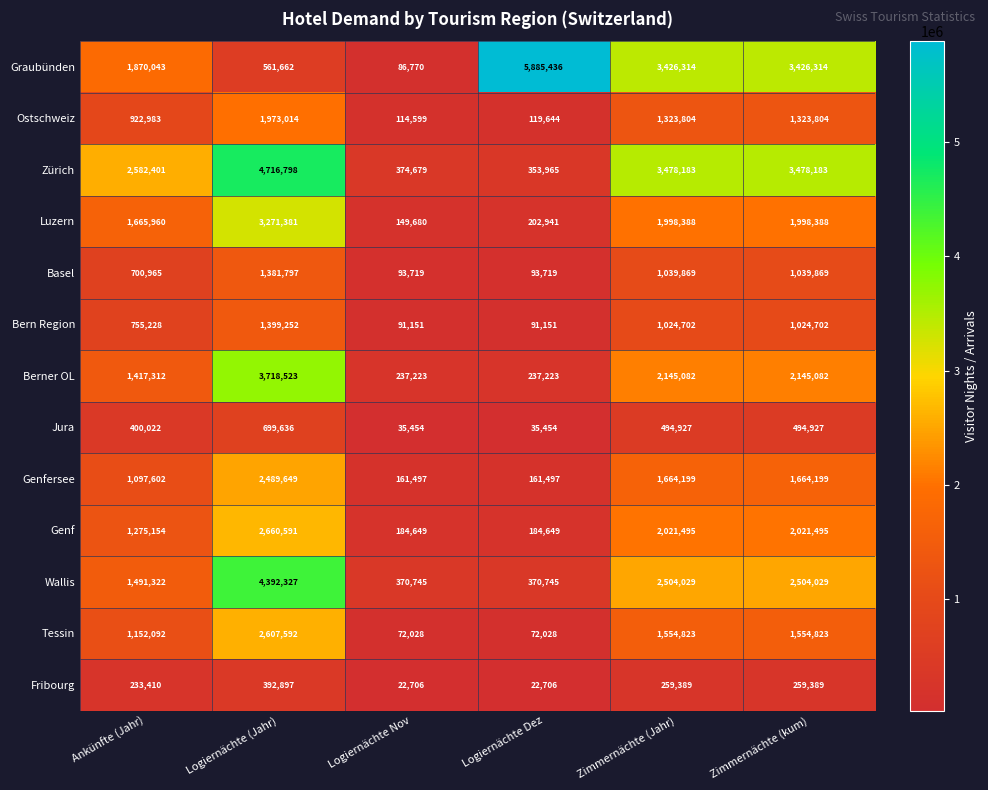

Which series has the largest total across all categories?

Graubünden